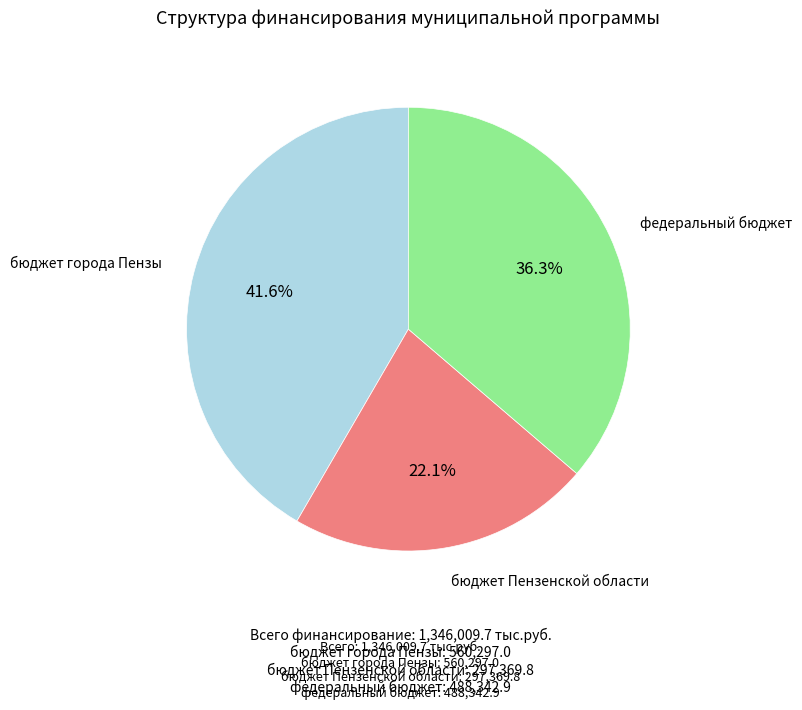

True or false: бюджет города Пензы accounts for 32% of the total.

False